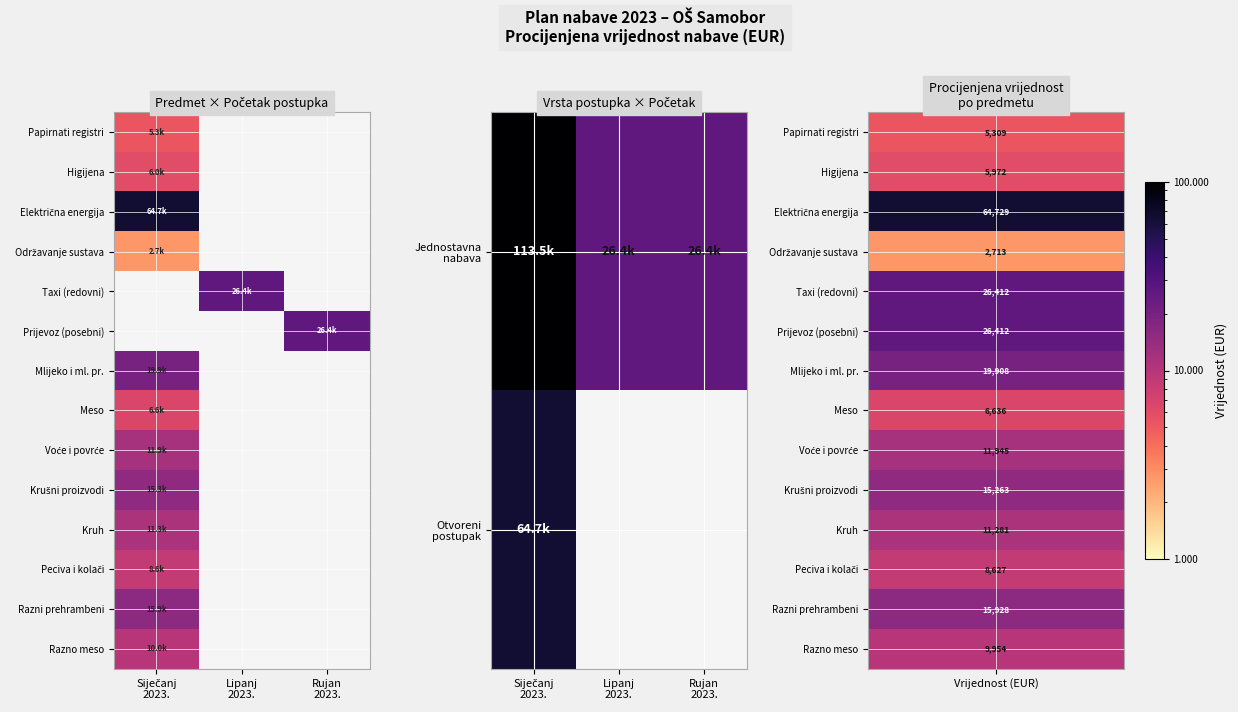

List the series in order of their peak value, lowest first.

Održavanje sustava, Meso, Peciva i kolači, Razno meso, Kruh, Voće i povrće, Krušni proizvodi, Razni prehrambeni, Mlijeko i ml. pr., Taxi (redovni), Prijevoz (posebni), Otvoreni postupak, Električna energija, Jednostavna nabava